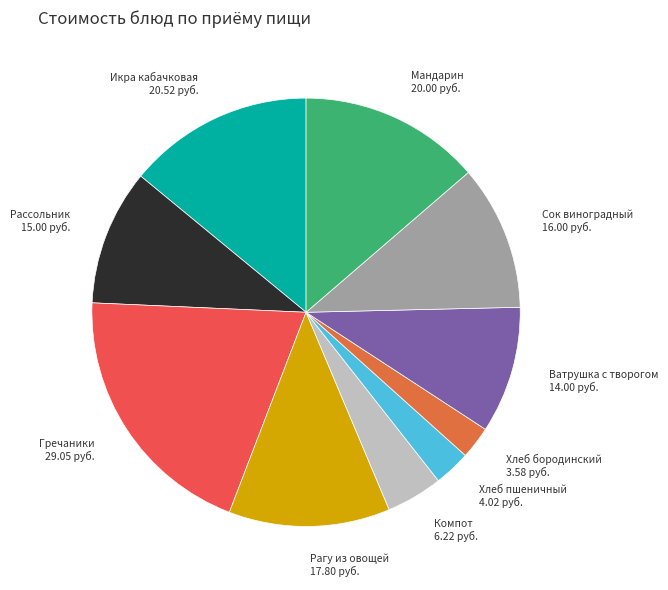

Does Ватрушка с творогом represent more than half of the total?

No